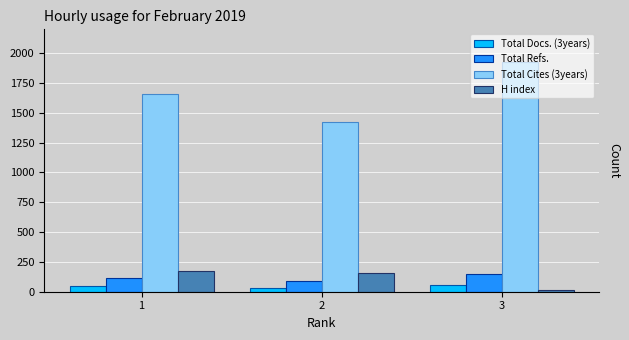

What is the difference between the maximum and second lowest values in the Total Cites (3years) series?

267